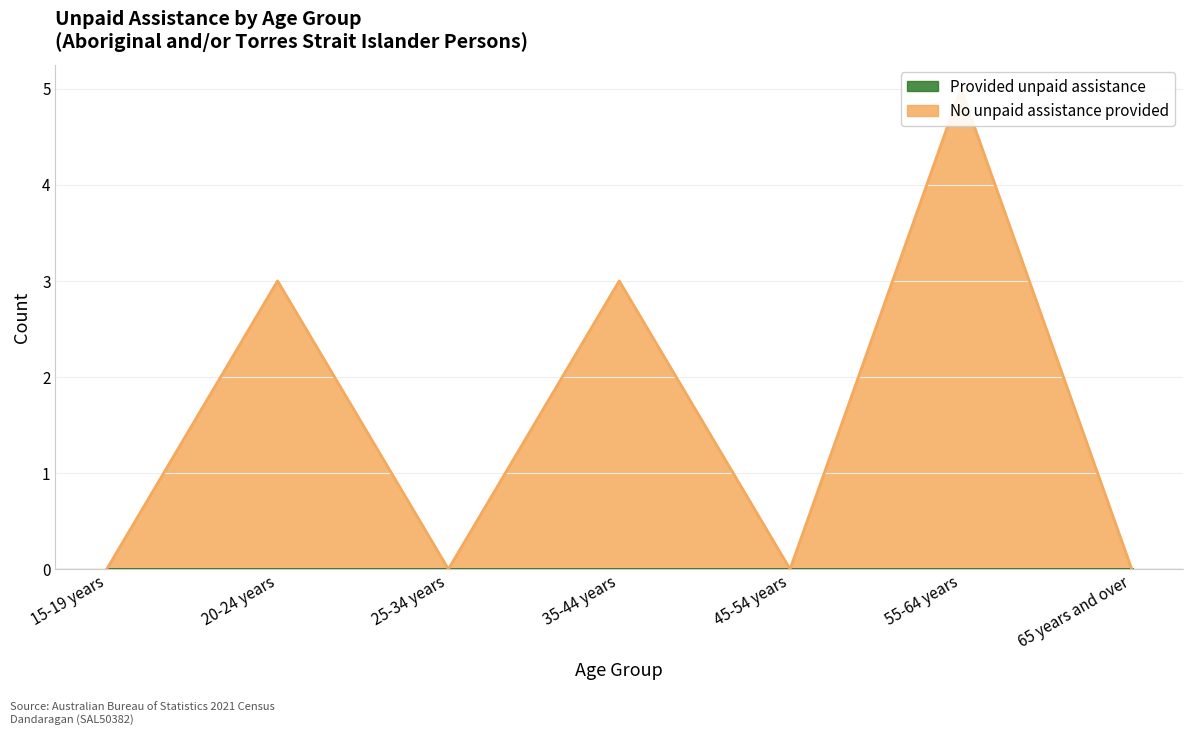

Count the number of values greater than 0.

3